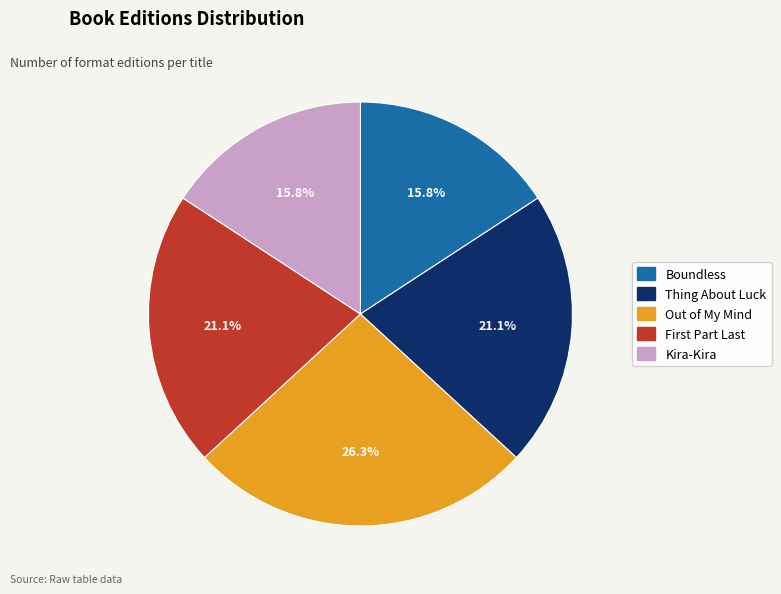

Do Kira-Kira and Boundless together represent more than half of the pie?

No